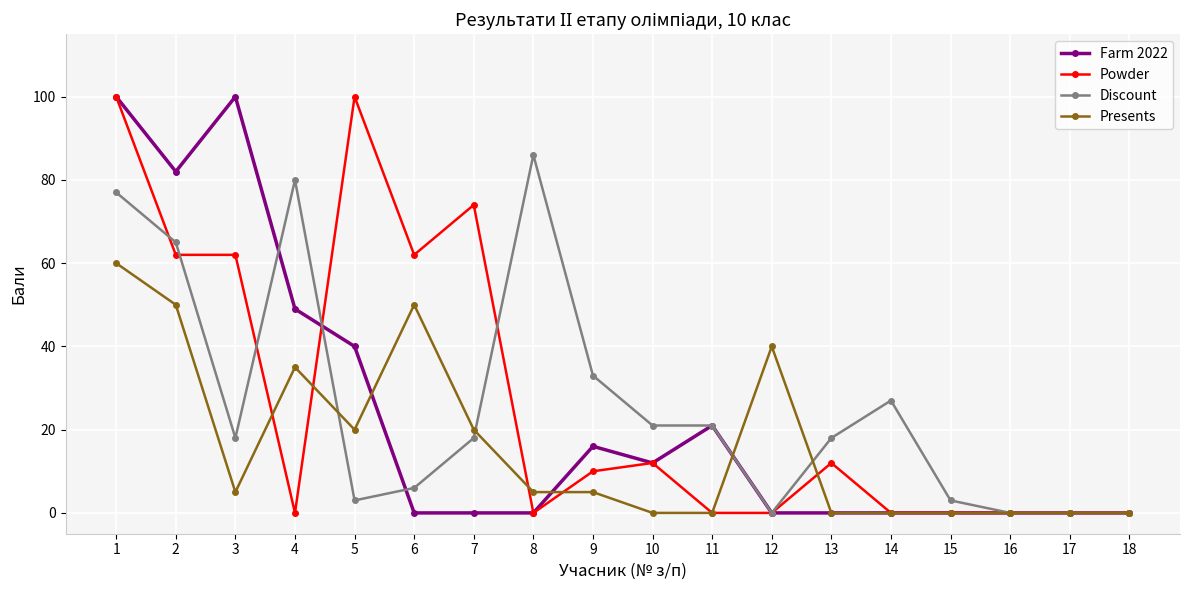

Reading right to left, list all the values displayed in this chart.

Farm 2022: 0	0	0	0	0	0	0	21	12	16	0	0	0	40	49	100	82	100
Powder: 0	0	0	0	0	12	0	0	12	10	0	74	62	100	0	62	62	100
Discount: 0	0	0	3	27	18	0	21	21	33	86	18	6	3	80	18	65	77
Presents: 0	0	0	0	0	0	40	0	0	5	5	20	50	20	35	5	50	60